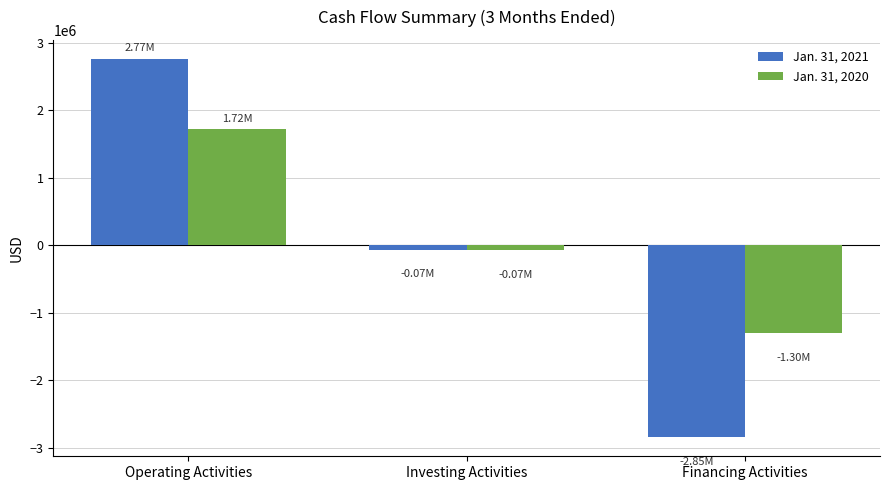

The value of Jan. 31, 2021 at Operating Activities is 2765148. True or false?

True